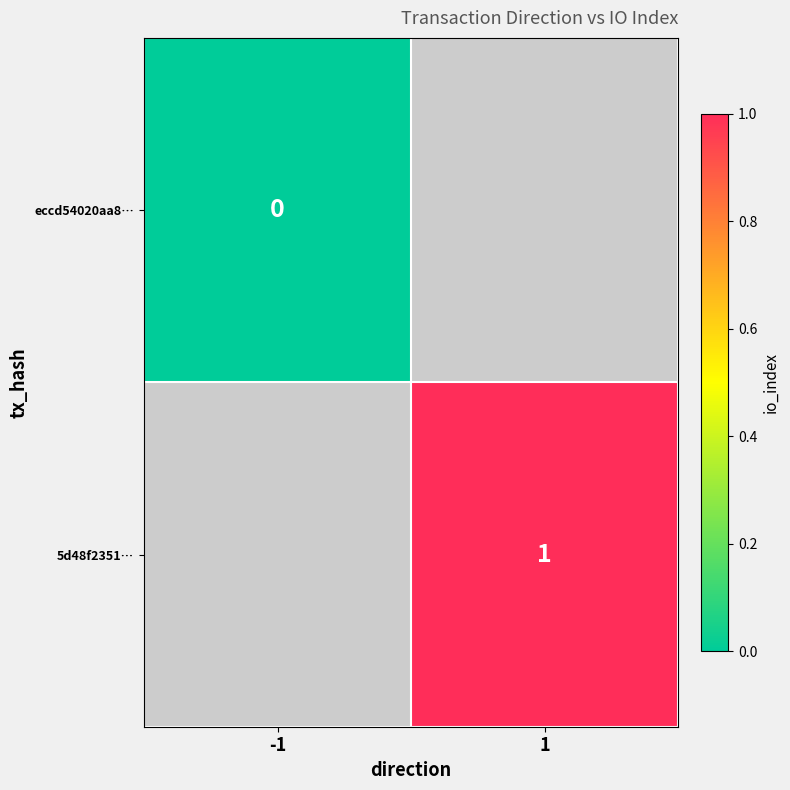

How many categories are shown in the chart?

2